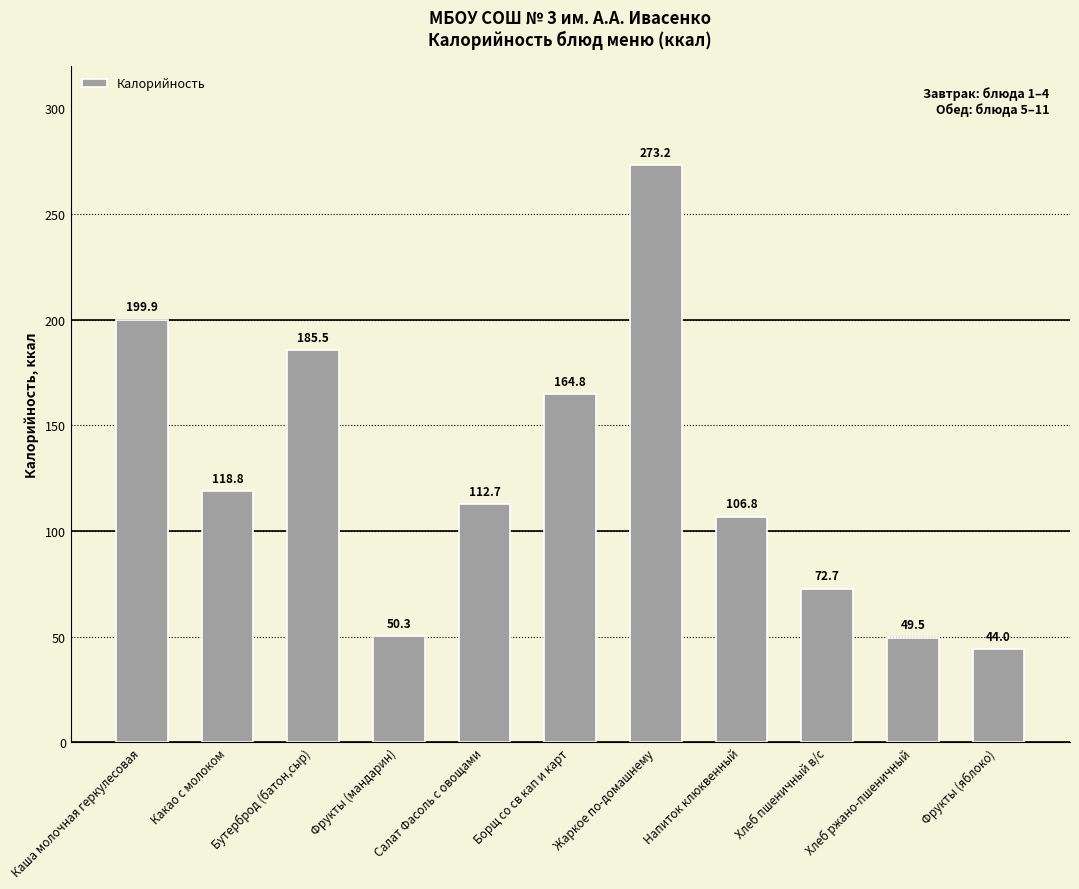

What is the smallest value displayed?

44.0